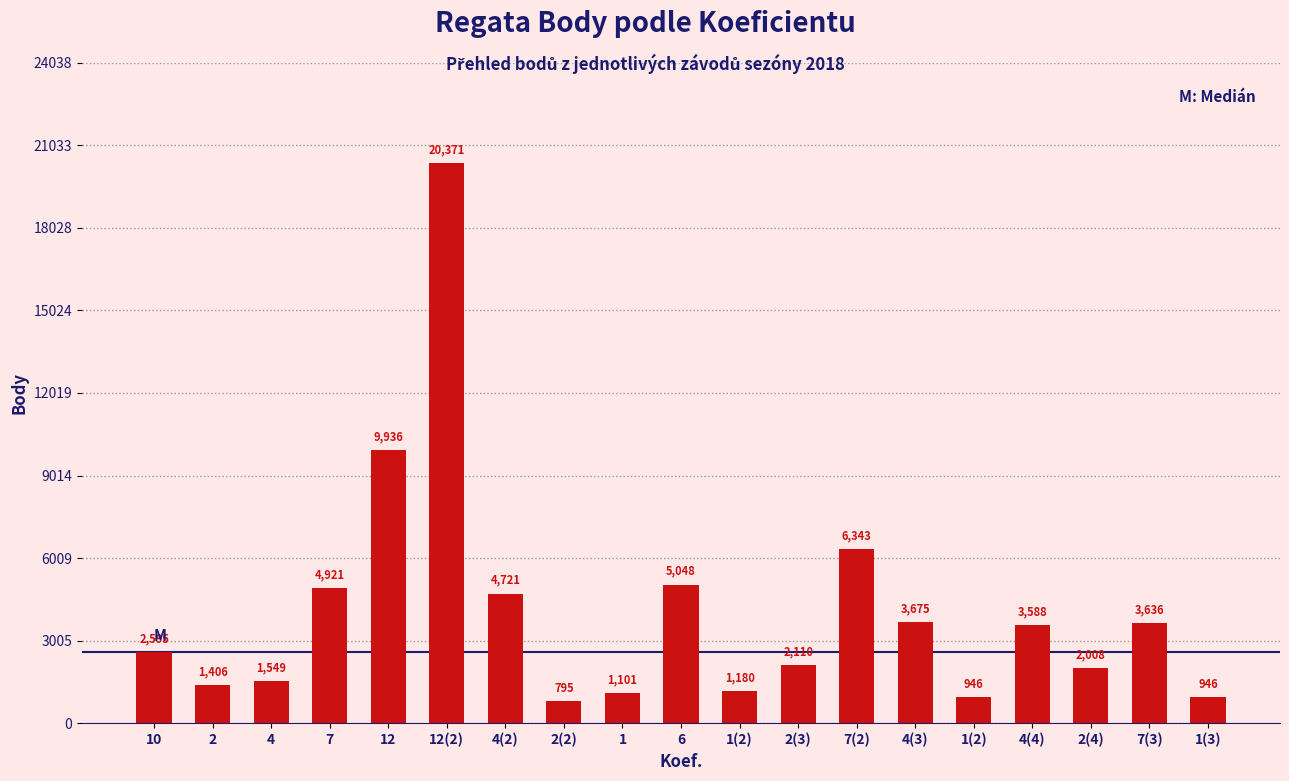

What is the sum of all values?

76875